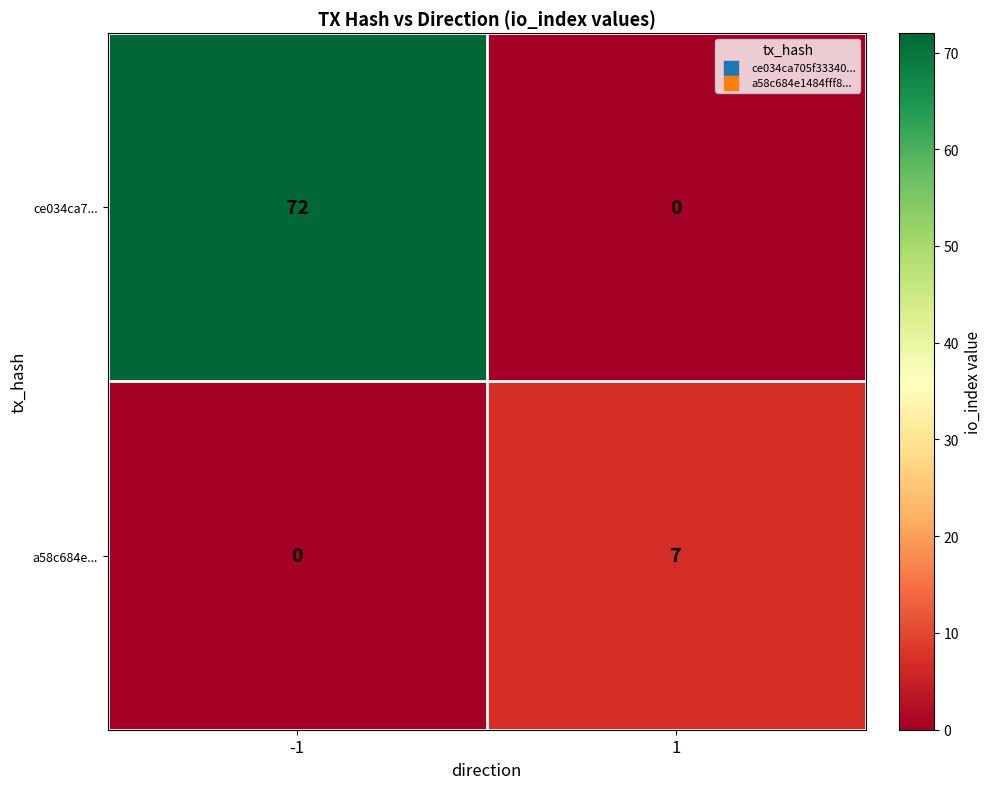

Which series changed the most between -1 and 1?

ce034ca7...